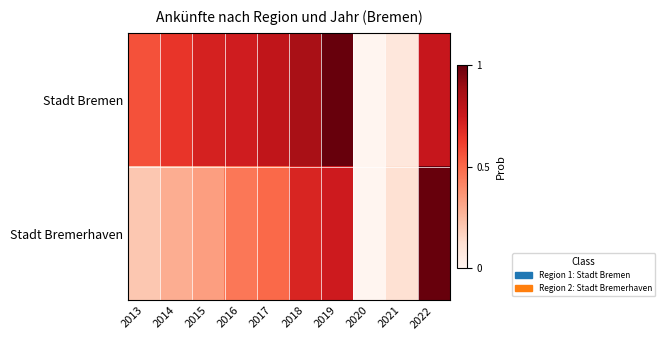

Reading left to right, transcribe all the data shown in this chart.

Stadt Bremen: 2013=0.6	2014=0.6	2015=0.7	2016=0.7	2017=0.8	2018=0.9	2019=1.0	2020=0.0	2021=0.1	2022=0.8
Stadt Bremerhaven: 2013=0.2	2014=0.3	2015=0.3	2016=0.5	2017=0.5	2018=0.7	2019=0.7	2020=0.0	2021=0.1	2022=1.0